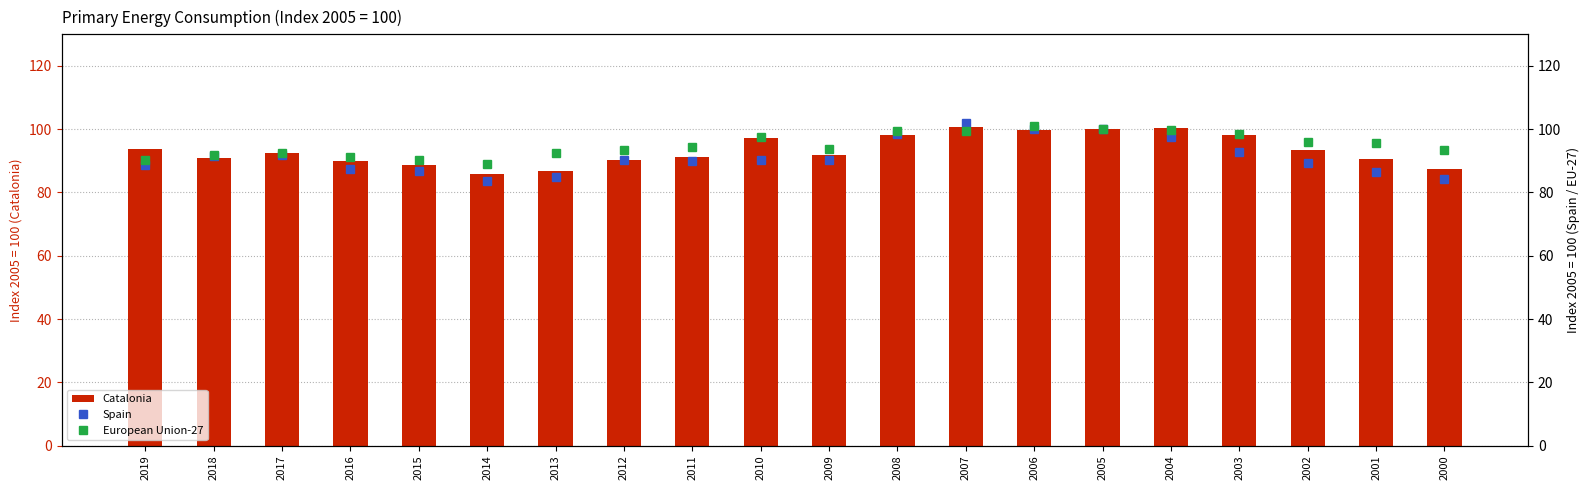

What are all the series names shown in the legend?

Catalonia, Spain, European Union-27